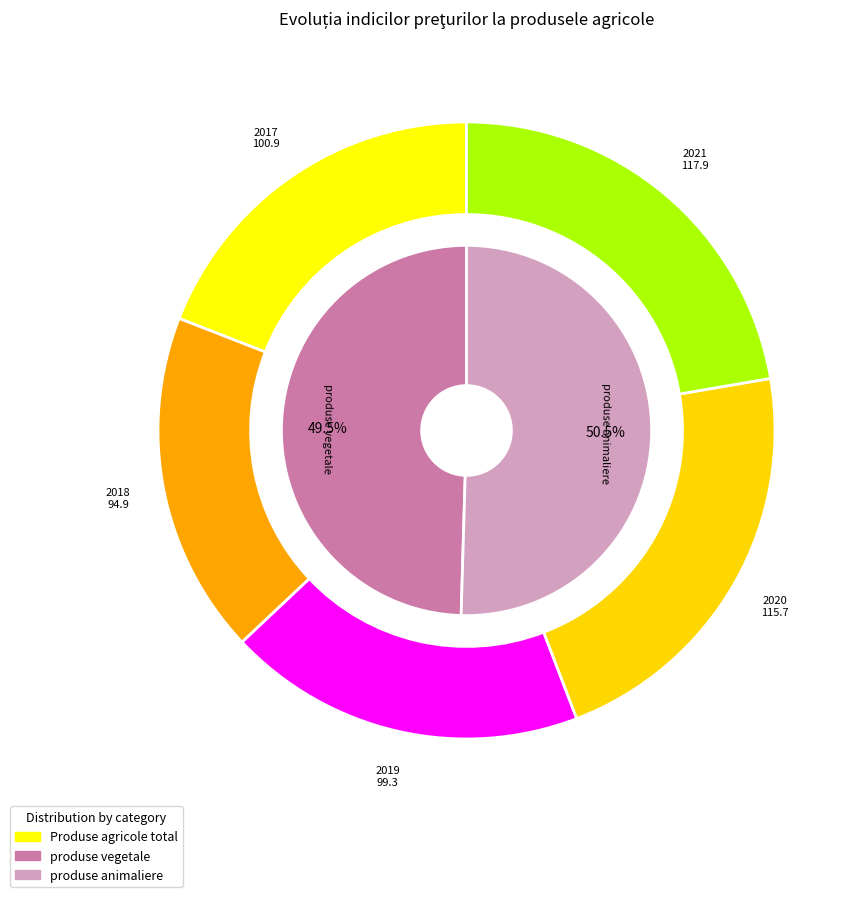

Between produse animaliere 2019 and produse vegetale 2020, which is larger?

produse vegetale 2020